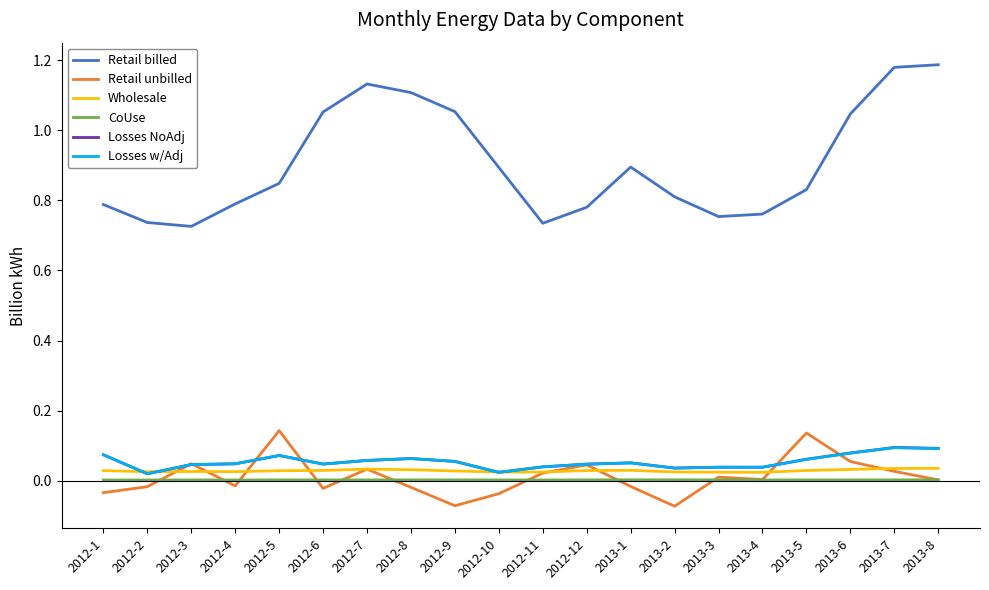

The Retail unbilled series shows 0.0 at 2013-7. True or false?

True